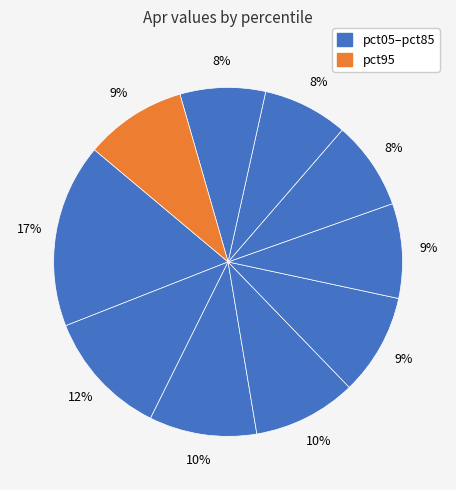

How many slices are in this pie chart?

10